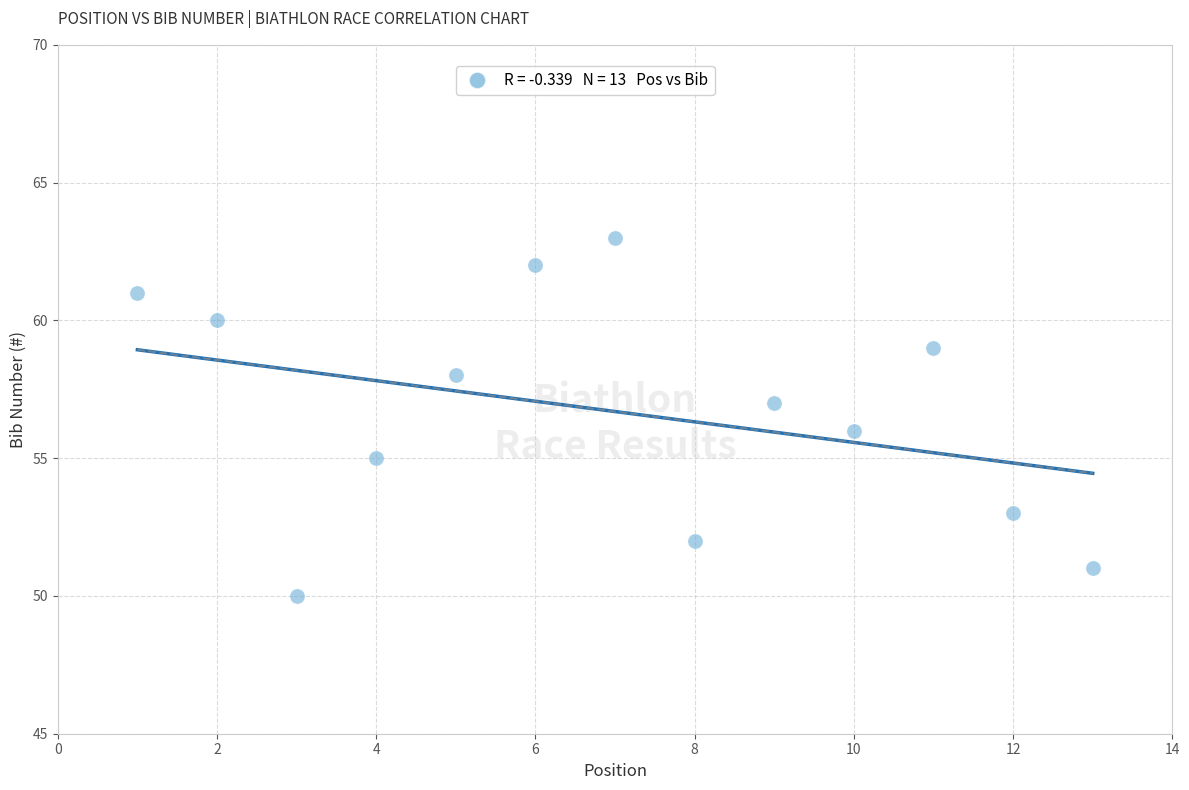

What is the range of Y values (max minus min)?

13